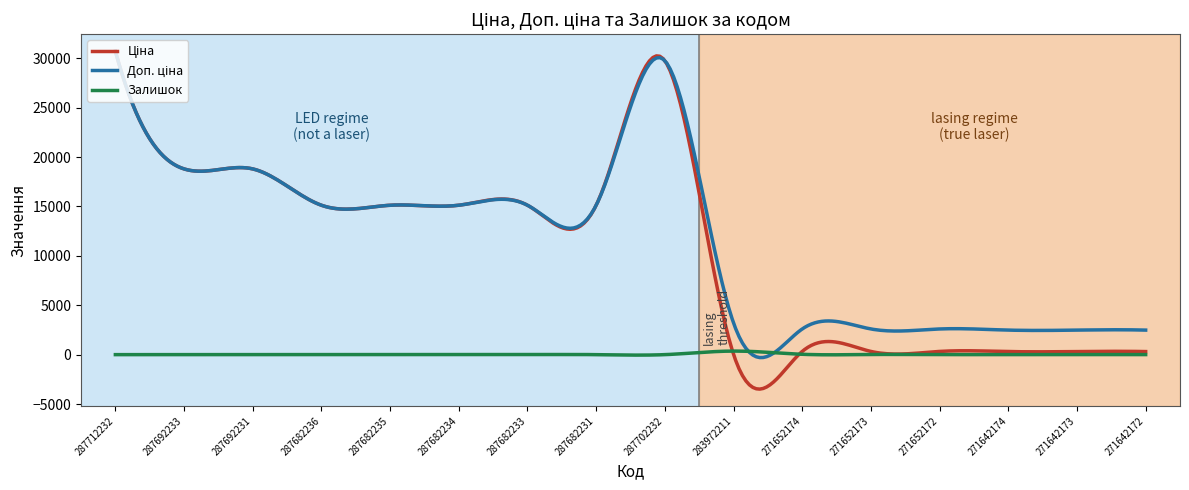

What is the greatest value displayed?

30717.1